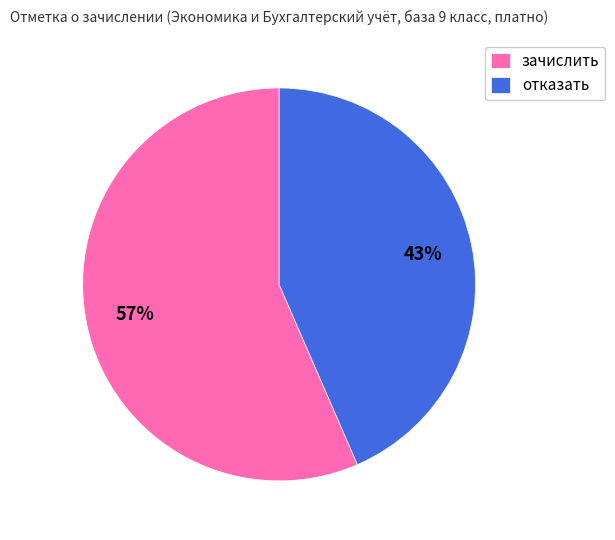

The зачислить slice represents 51% of the pie. True or false?

False